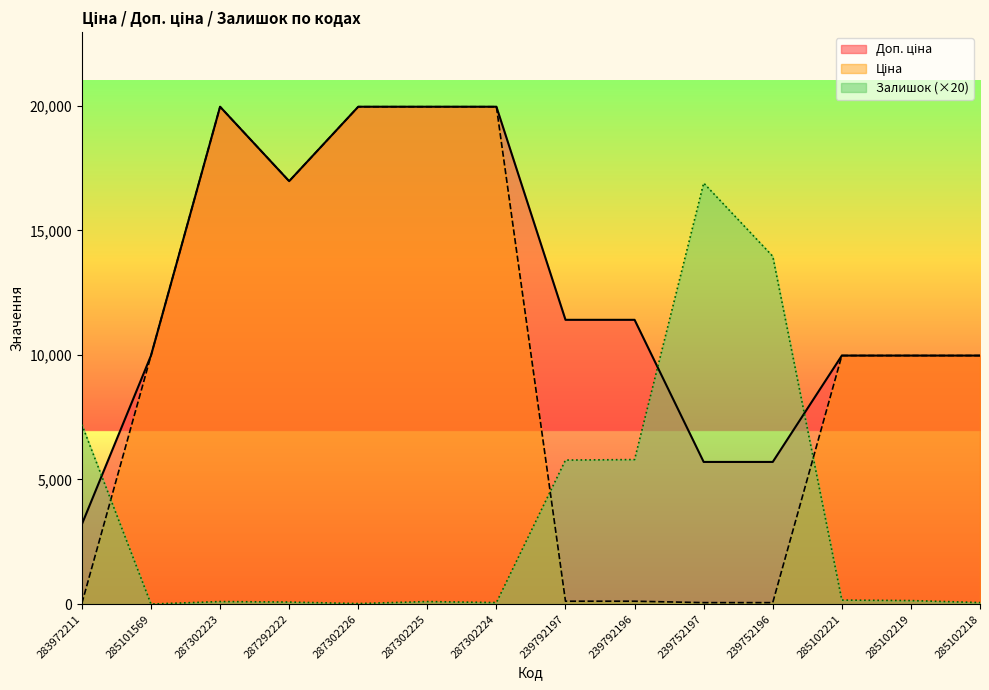

Does the chart display data point markers on the line(s)?

No